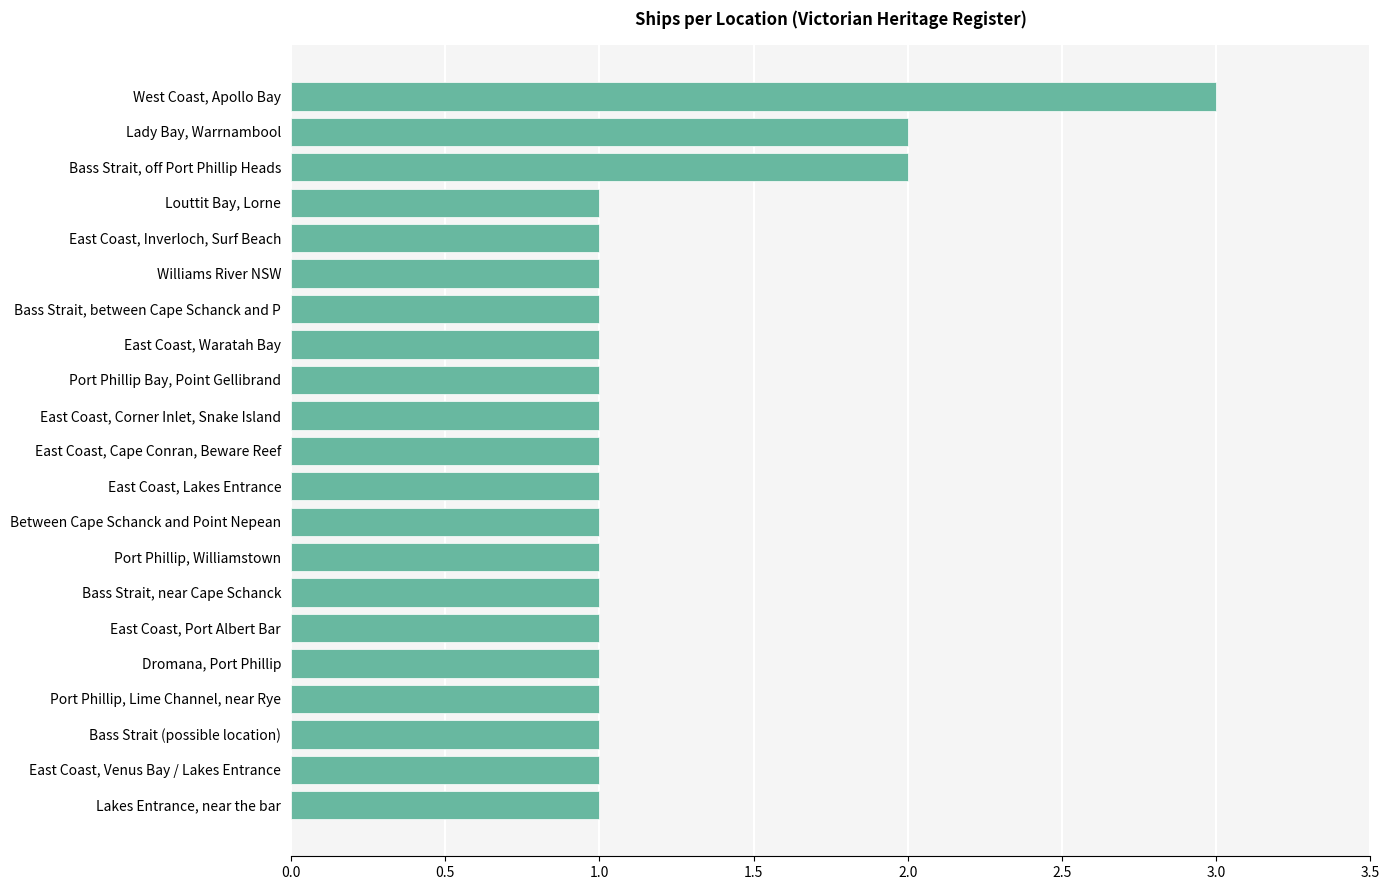

Which label corresponds to the largest value in the chart?

West Coast, Apollo Bay